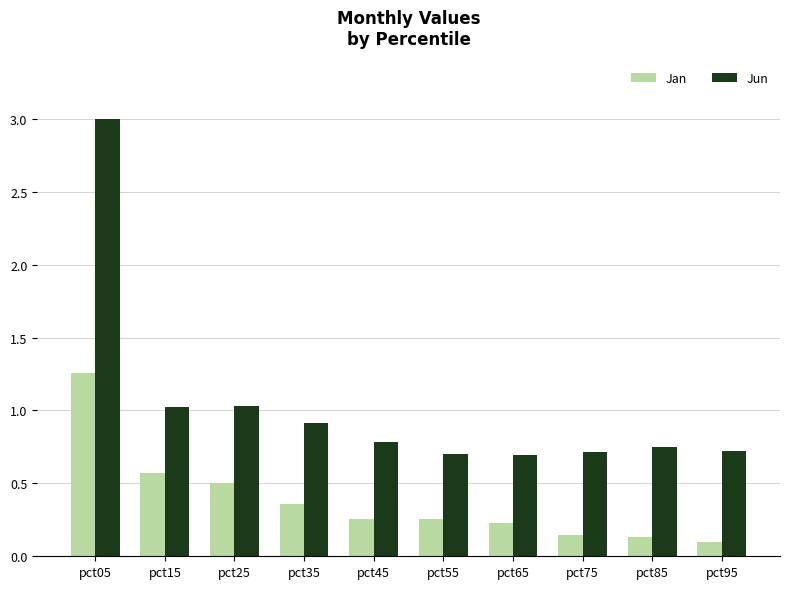

Rank the series by their maximum value, from lowest to highest.

Jan, Jun